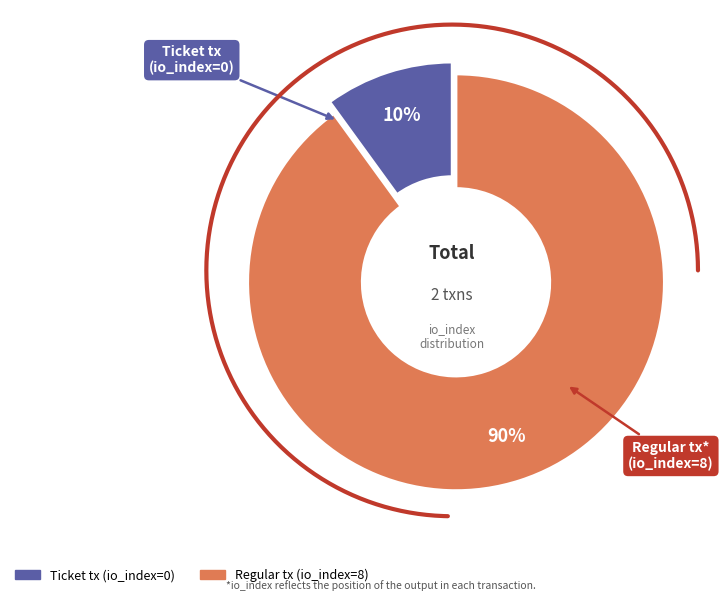

Does any single category account for the majority?

Yes